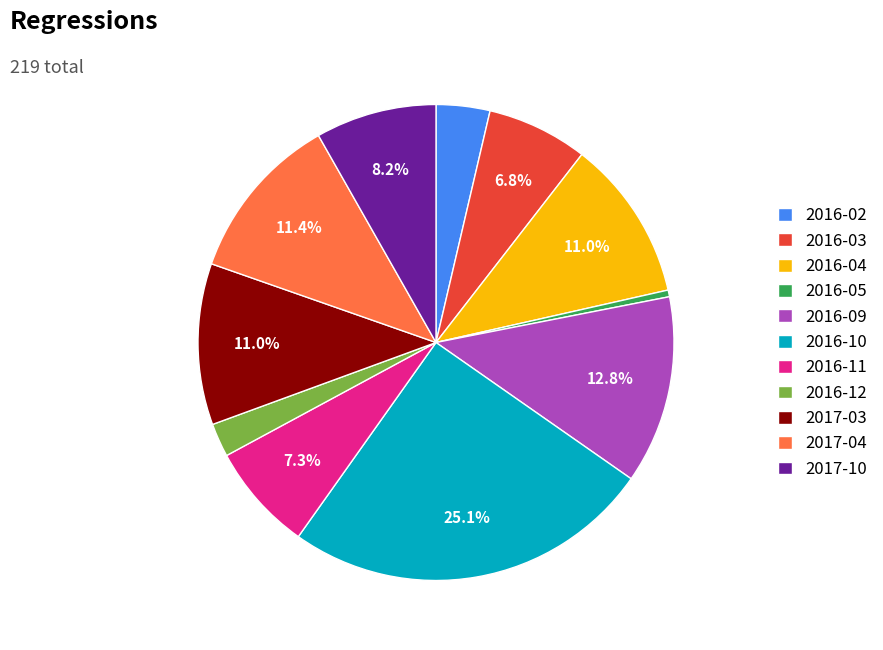

Is there any slice that represents more than half of the pie?

No